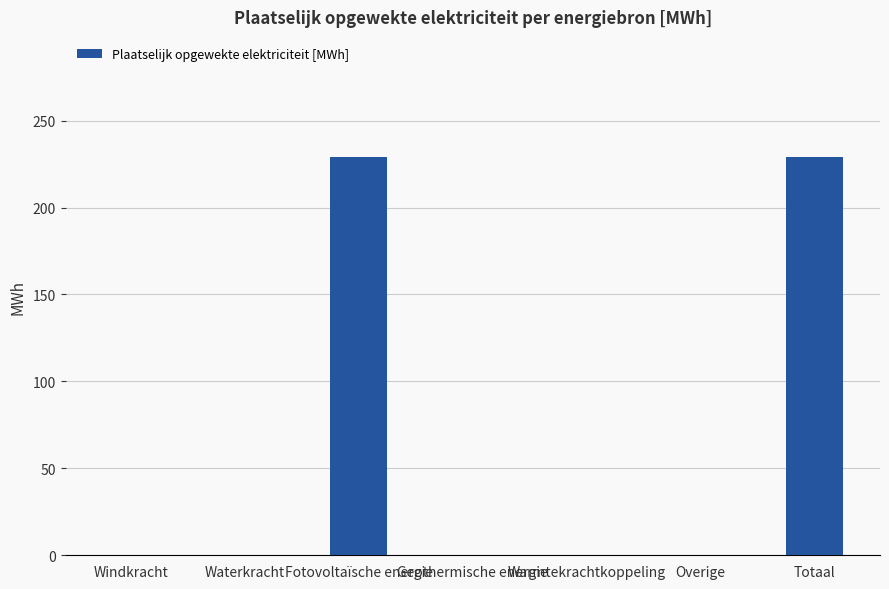

What is the sum of the values at Windkracht and Fotovoltaïsche energie?

229.4